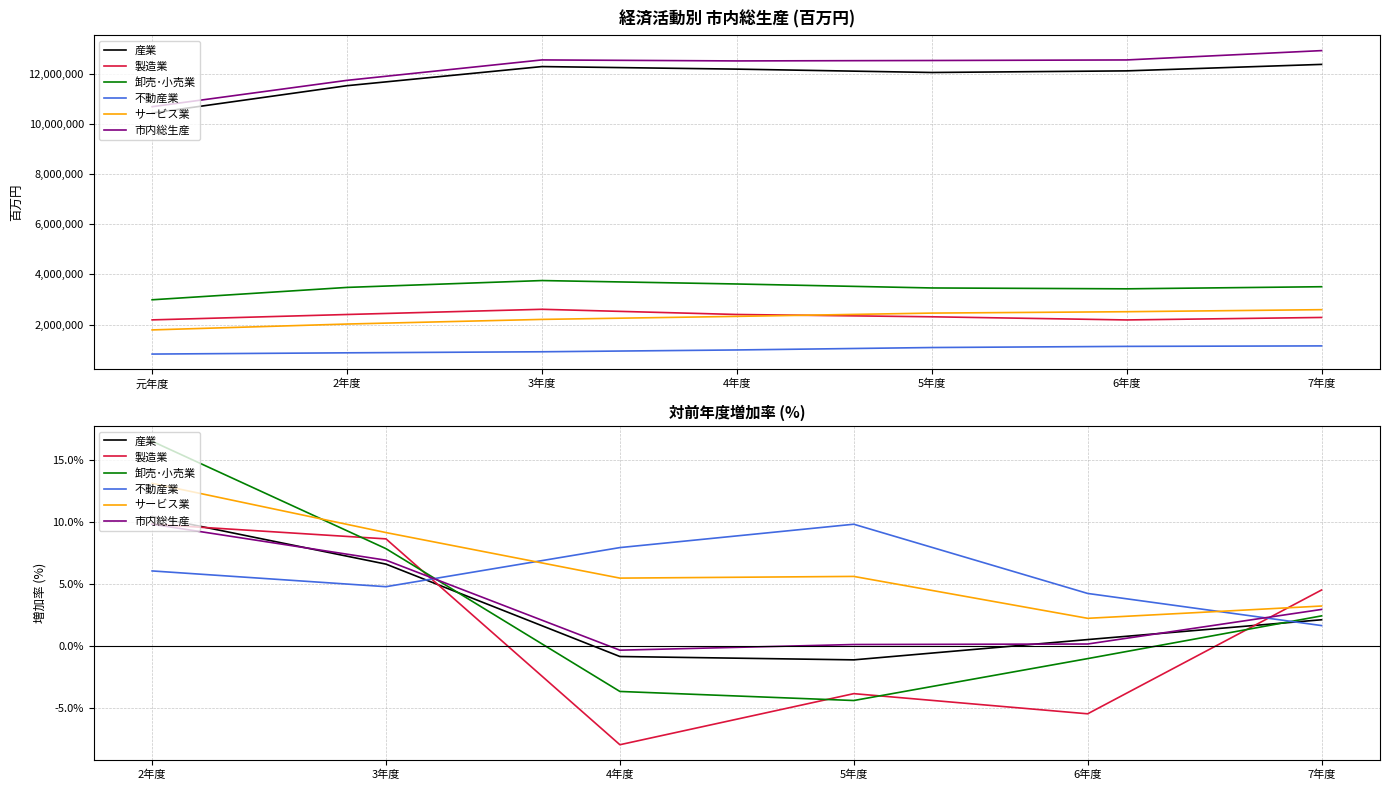

How many categories are shown in the chart?

6